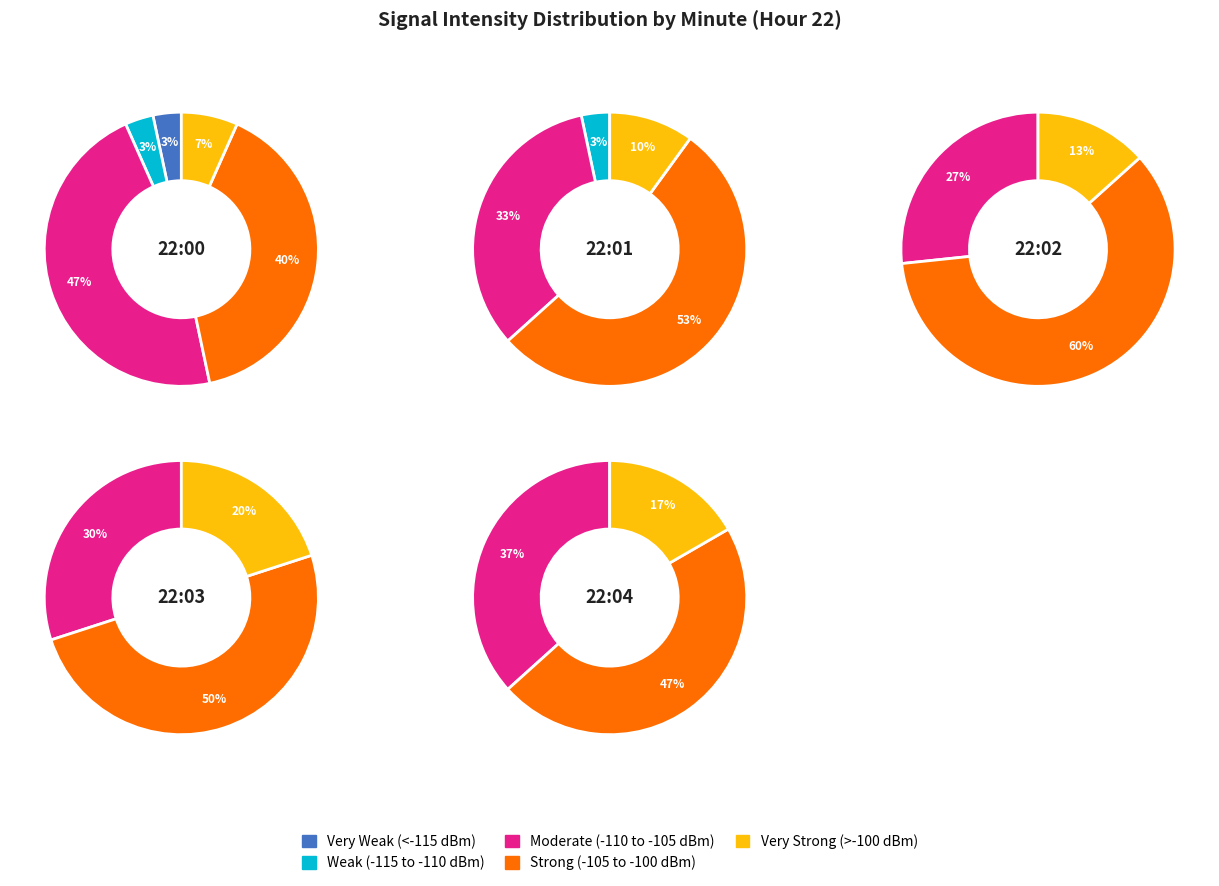

How much of the chart is everything except 1?

100.0%